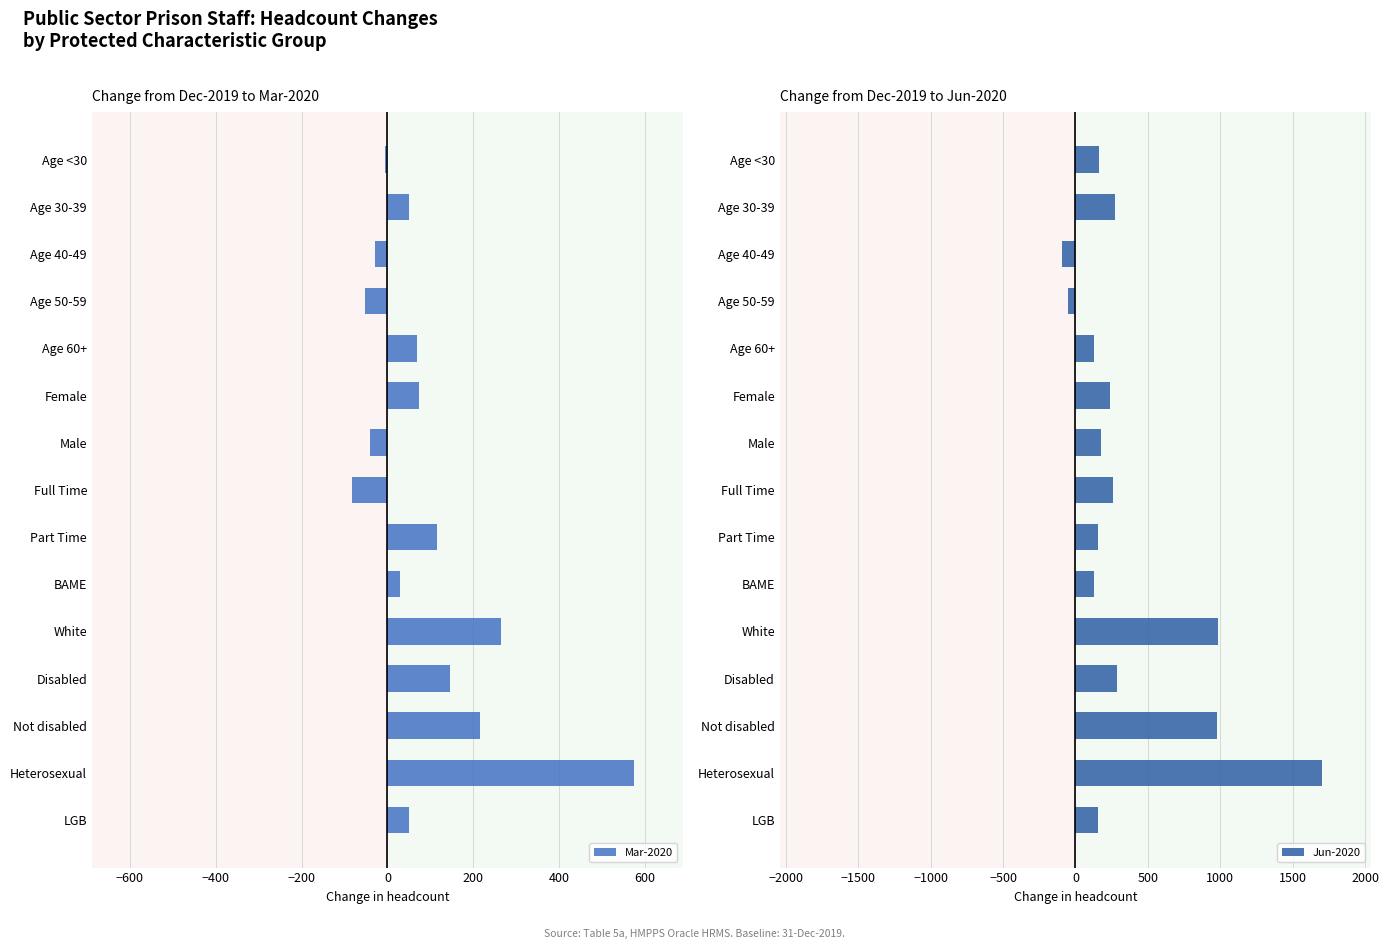

The value of Mar-2020 at Disabled is 145. True or false?

True